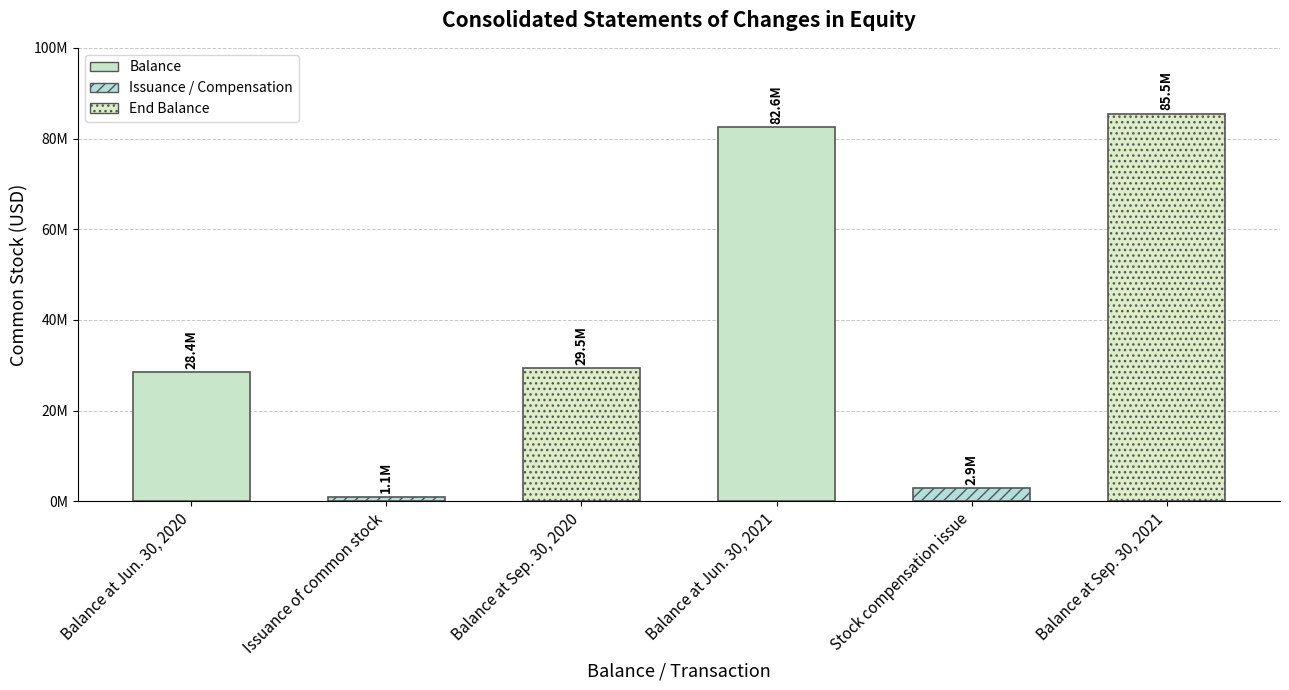

What is the change in value from Balance at Jun. 30, 2020 to Balance at Jun. 30, 2021?

+54140708